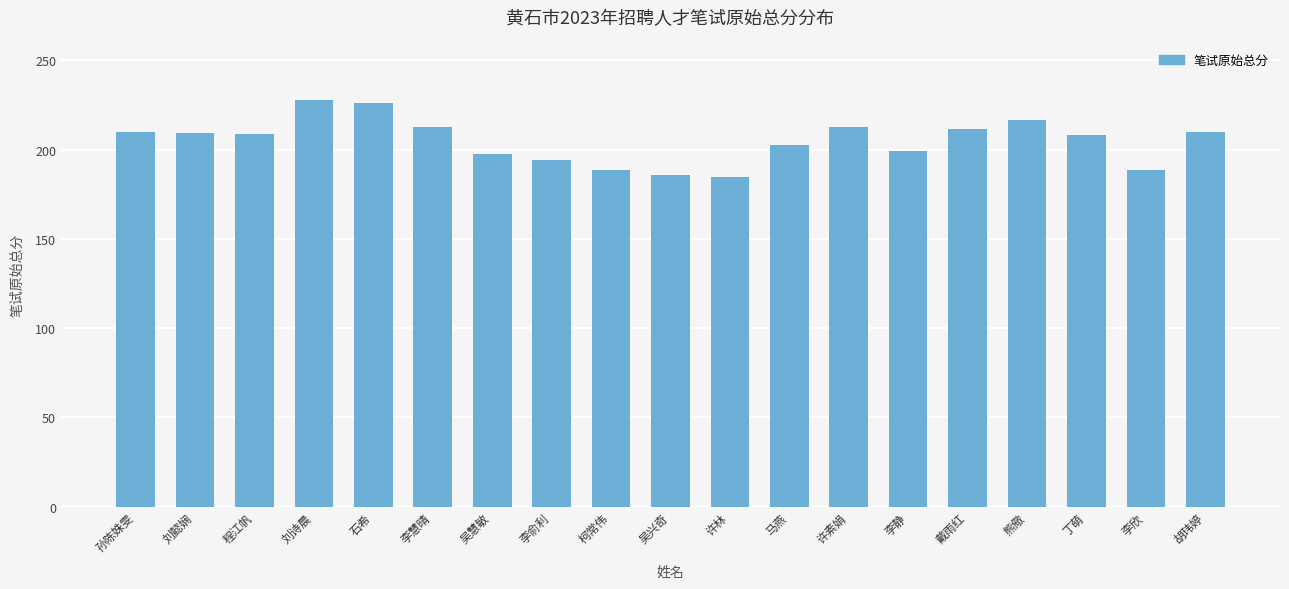

What is the value of the 16th bar from the left?

216.3